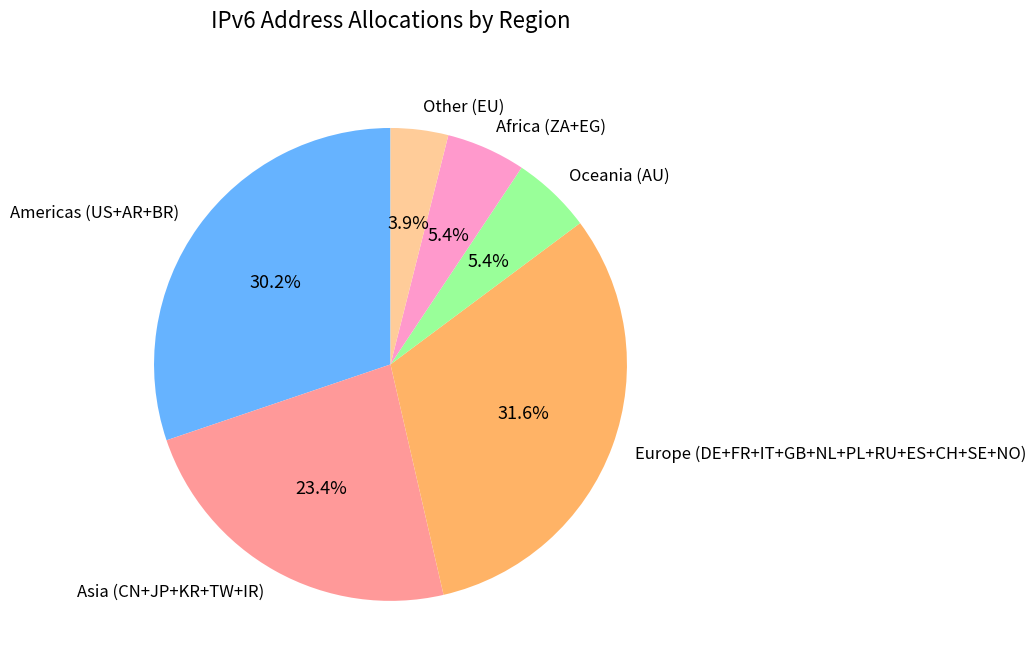

Is there any slice that represents more than half of the pie?

No